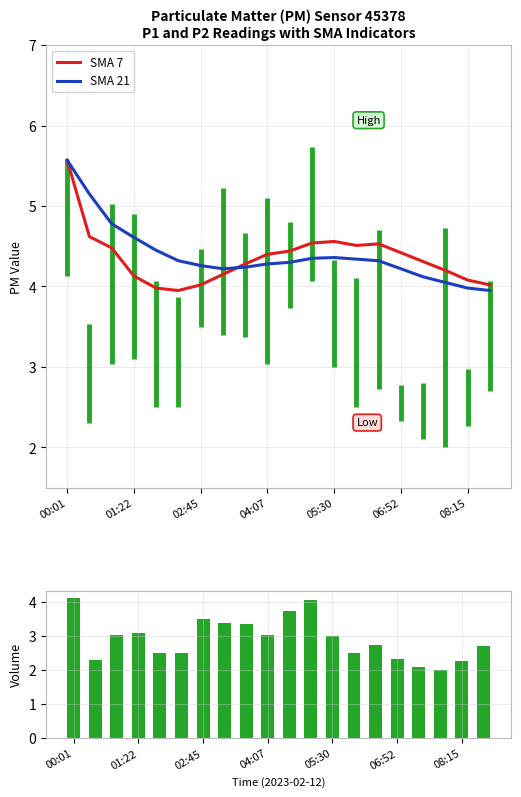

Count the number of categories in the chart.

20